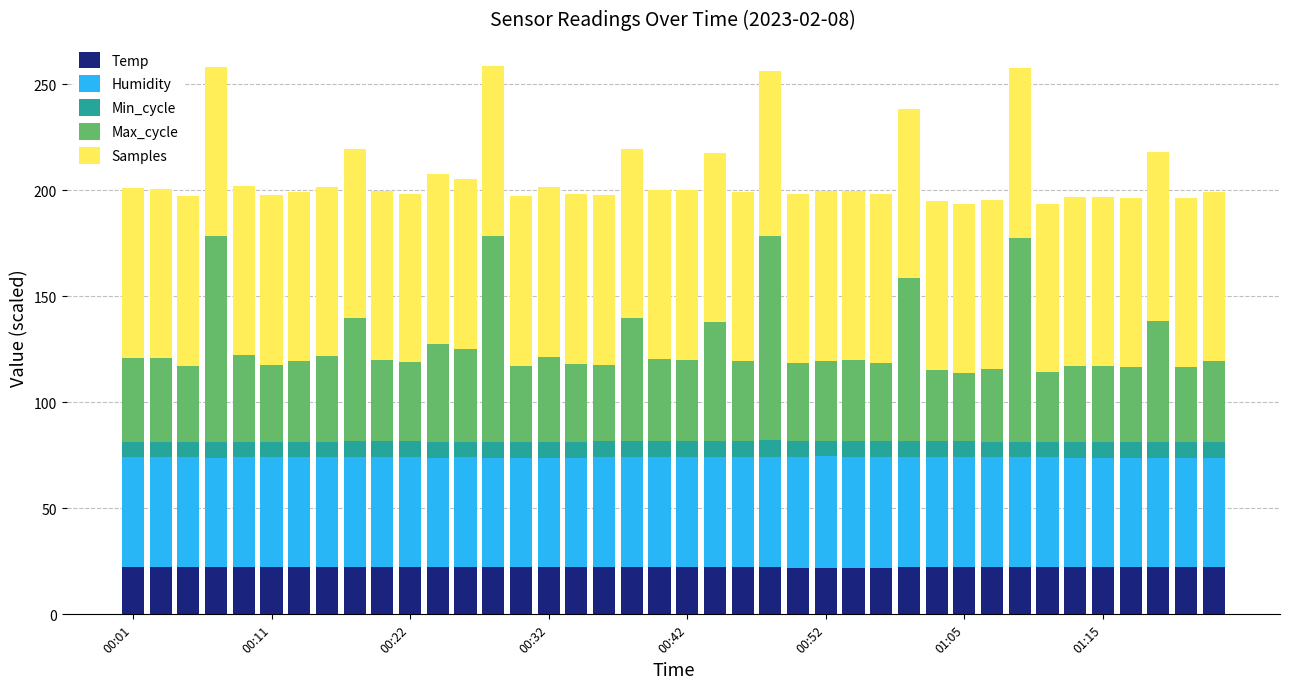

What is the minimum value for Temp?

22.0